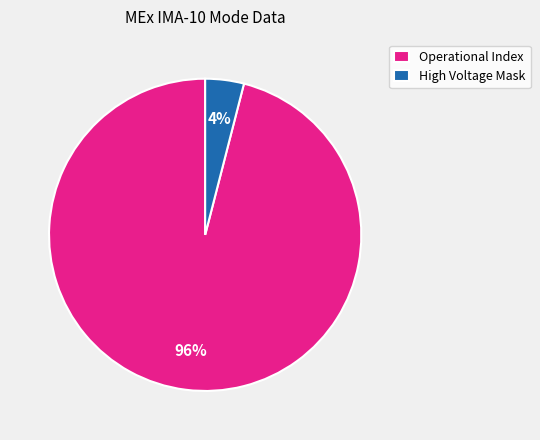

How many segments does this pie chart have?

2